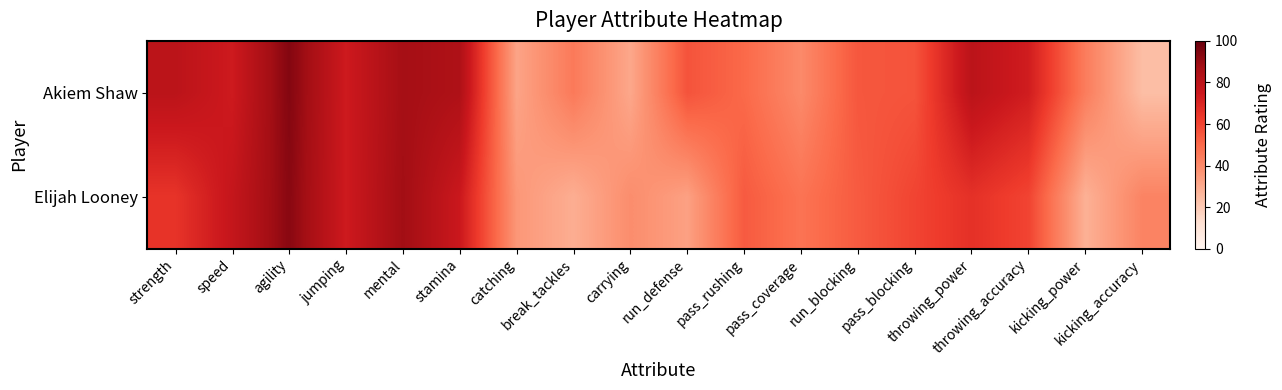

Reading left to right, transcribe all the data shown in this chart.

Akiem Shaw: strength=80	speed=74	agility=94	jumping=74	mental=87	stamina=84	catching=32	break_tackles=45	carrying=31	run_defense=56	pass_rushing=50	pass_coverage=40	run_blocking=55	pass_blocking=56	throwing_power=80	throwing_accuracy=73	kicking_power=44	kicking_accuracy=24
Elijah Looney: strength=65	speed=77	agility=93	jumping=74	mental=88	stamina=75	catching=36	break_tackles=29	carrying=39	run_defense=33	pass_rushing=54	pass_coverage=47	run_blocking=54	pass_blocking=60	throwing_power=66	throwing_accuracy=60	kicking_power=28	kicking_accuracy=42